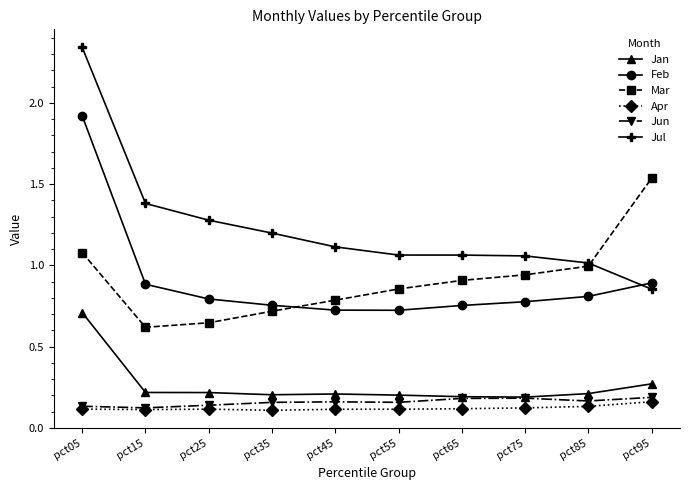

What are all the series names shown in the legend?

Jan, Feb, Mar, Apr, Jun, Jul